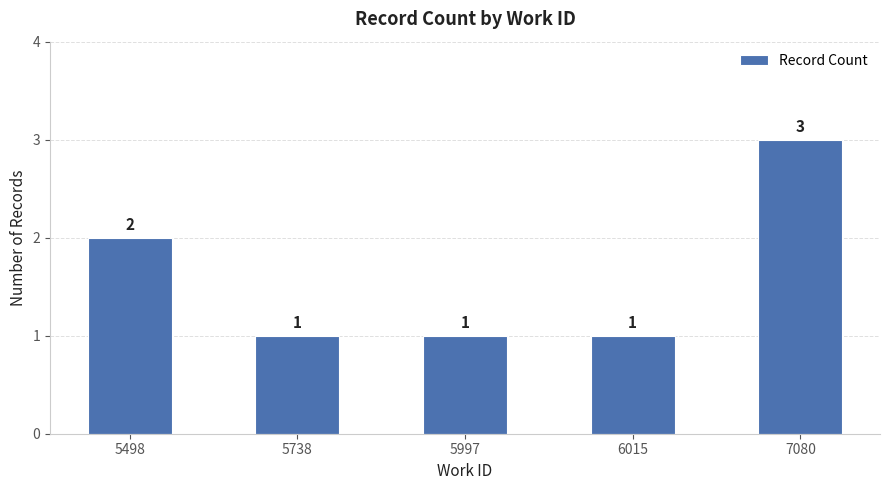

At which category does the chart reach its peak across all series?

7080